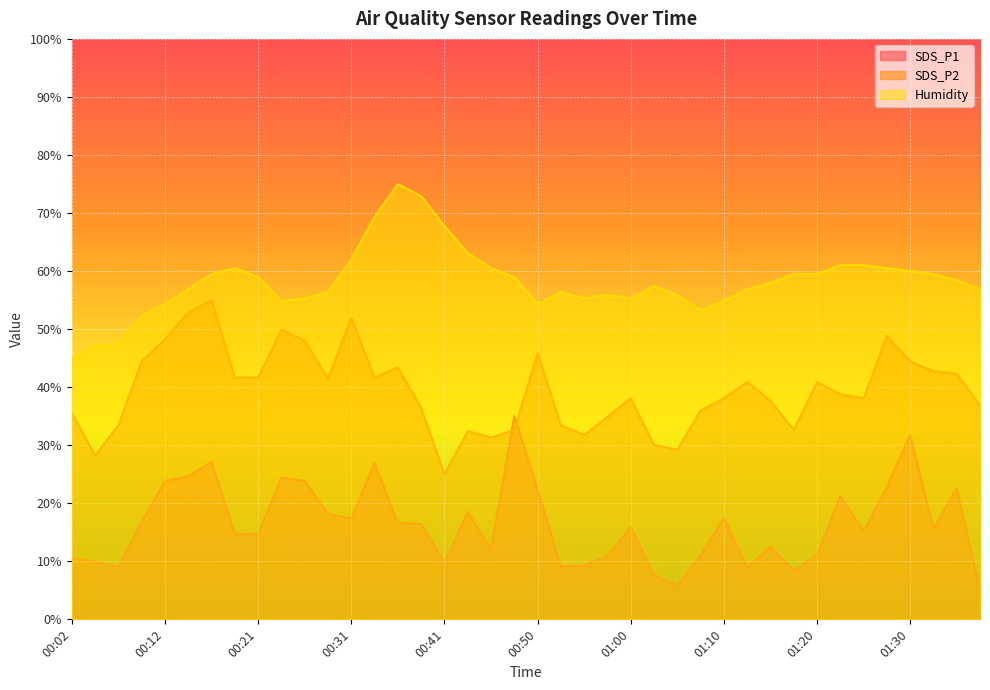

Rank the series by their average value, from lowest to highest.

SDS_P1, SDS_P2, Humidity